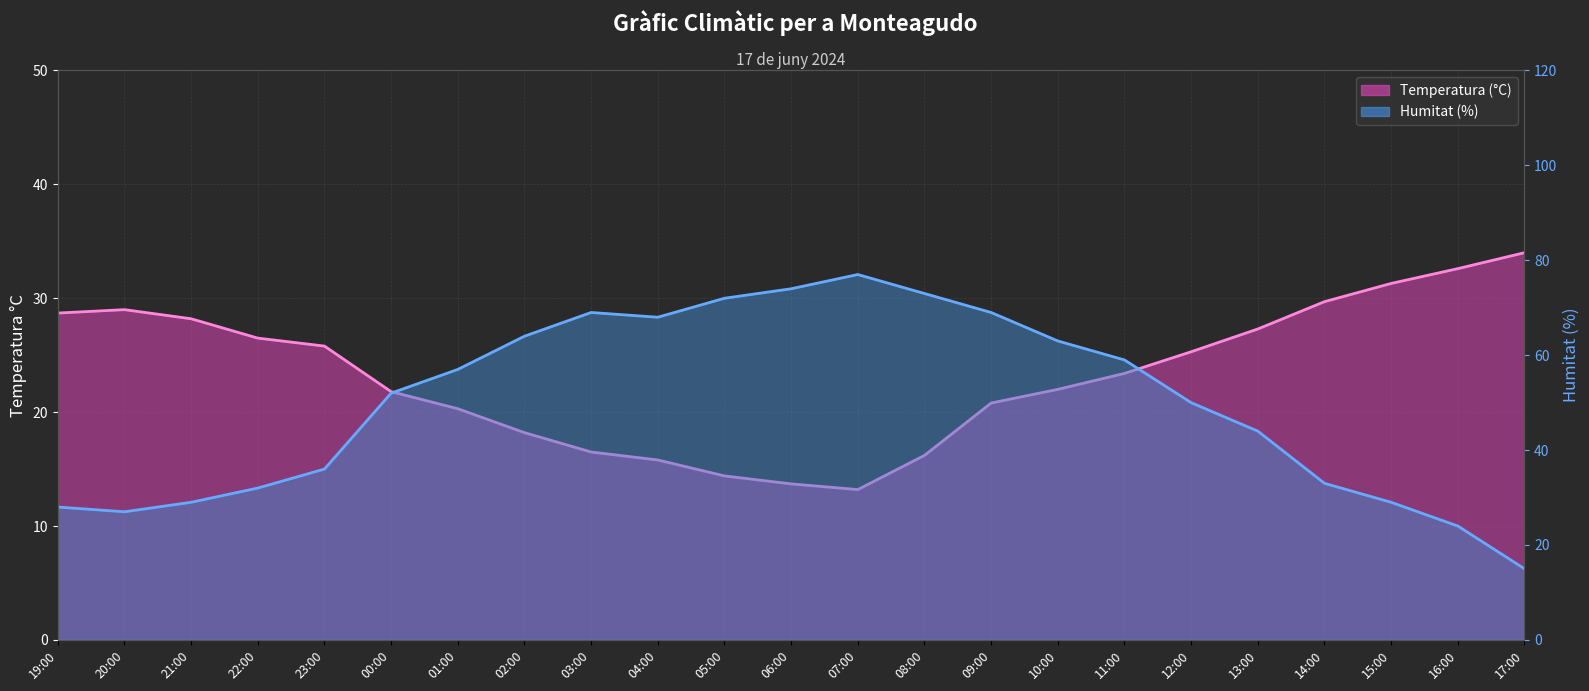

Where is Humitat (%) nearest to the value 46?

13:00